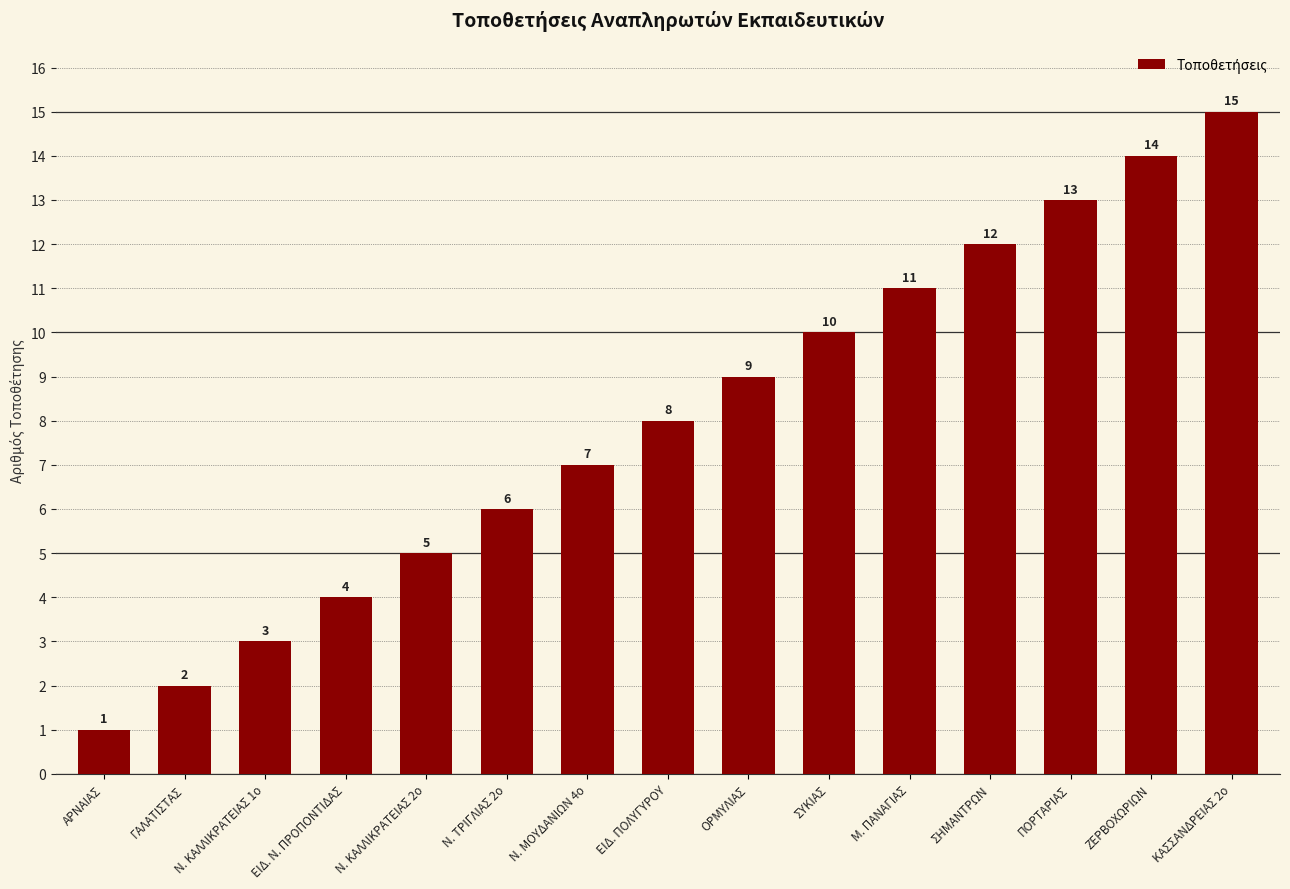

Rank the categories by value from lowest to highest.

ΑΡΝΑΙΑΣ, ΓΑΛΑΤΙΣΤΑΣ, Ν. ΚΑΛΛΙΚΡΑΤΕΙΑΣ 1ο, ΕΙΔ. Ν. ΠΡΟΠΟΝΤΙΔΑΣ, Ν. ΚΑΛΛΙΚΡΑΤΕΙΑΣ 2ο, Ν. ΤΡΙΓΛΙΑΣ 2ο, Ν. ΜΟΥΔΑΝΙΩΝ 4ο, ΕΙΔ. ΠΟΛΥΓΥΡΟΥ, ΟΡΜΥΛΙΑΣ, ΣΥΚΙΑΣ, Μ. ΠΑΝΑΓΙΑΣ, ΣΗΜΑΝΤΡΩΝ, ΠΟΡΤΑΡΙΑΣ, ΖΕΡΒΟΧΩΡΙΩΝ, ΚΑΣΣΑΝΔΡΕΙΑΣ 2ο